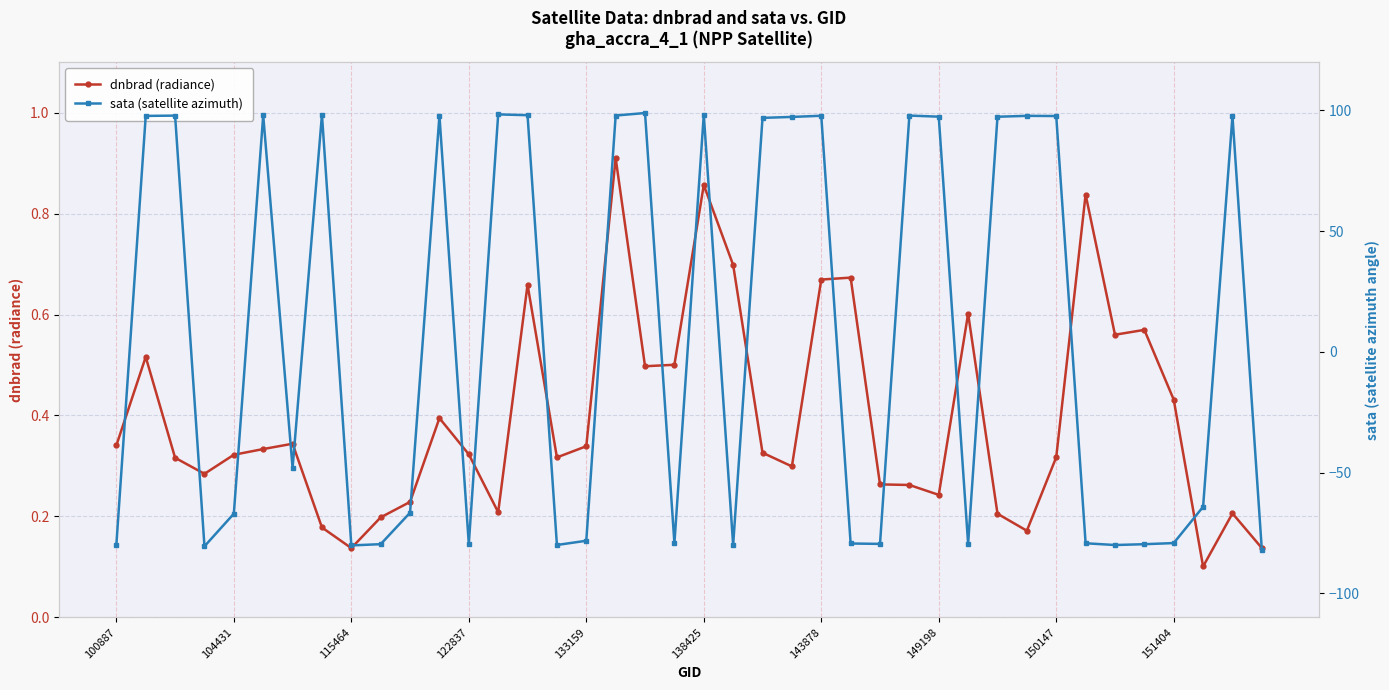

At which category does the chart reach its peak across all series?

18